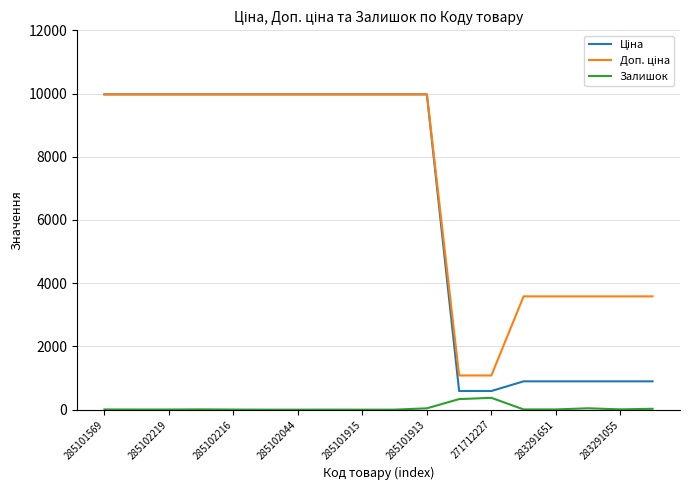

What is the maximum value shown in the chart?

9975.0